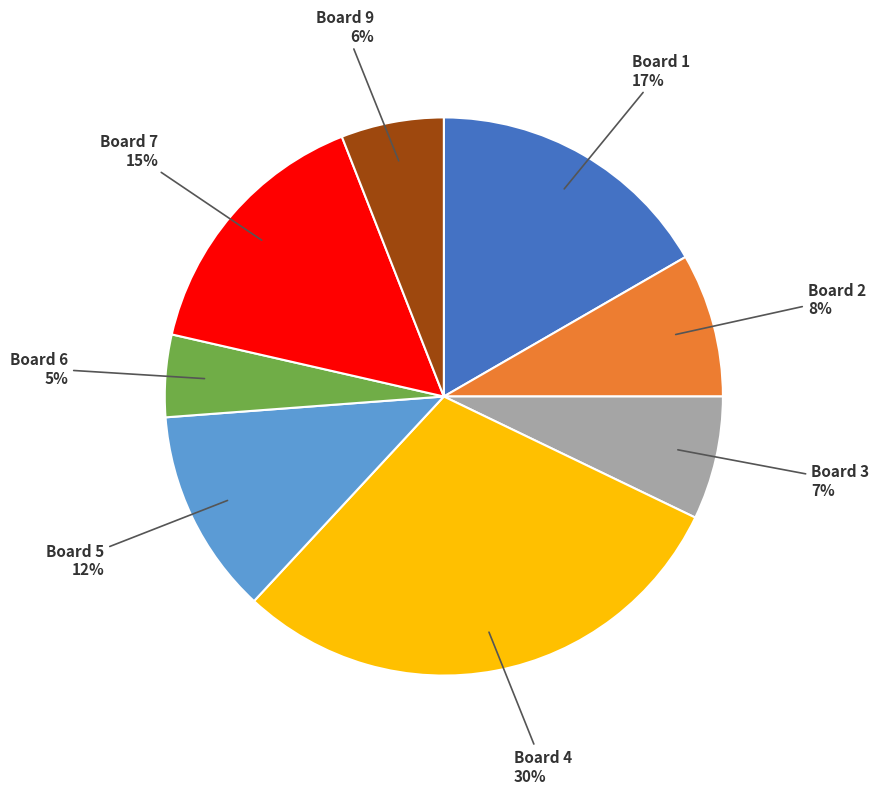

To the nearest percent, what percentage of the pie is Board 2?

8%